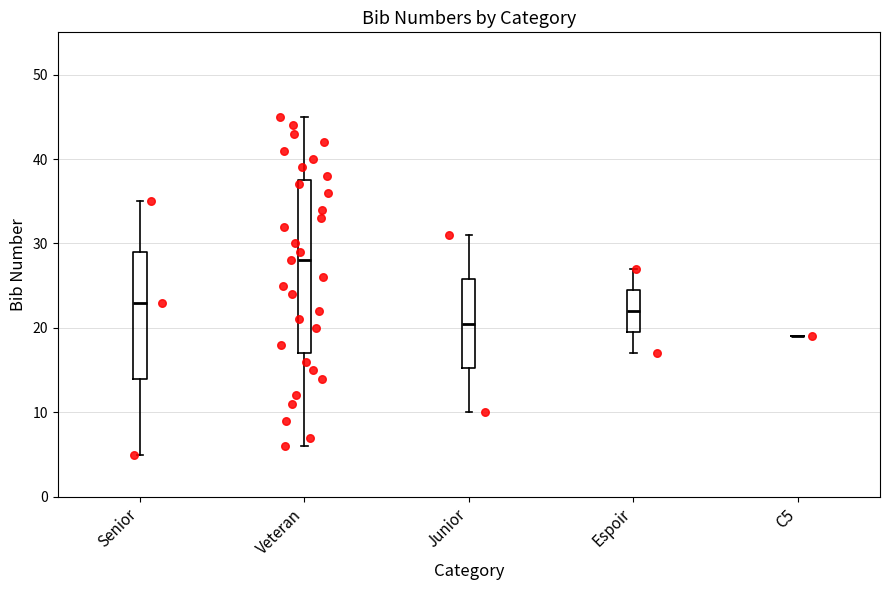

Where does the lower whisker of the box for Espoir end on the y-axis? The values are not printed on the chart, so give them approximately, as read against the axis.

17